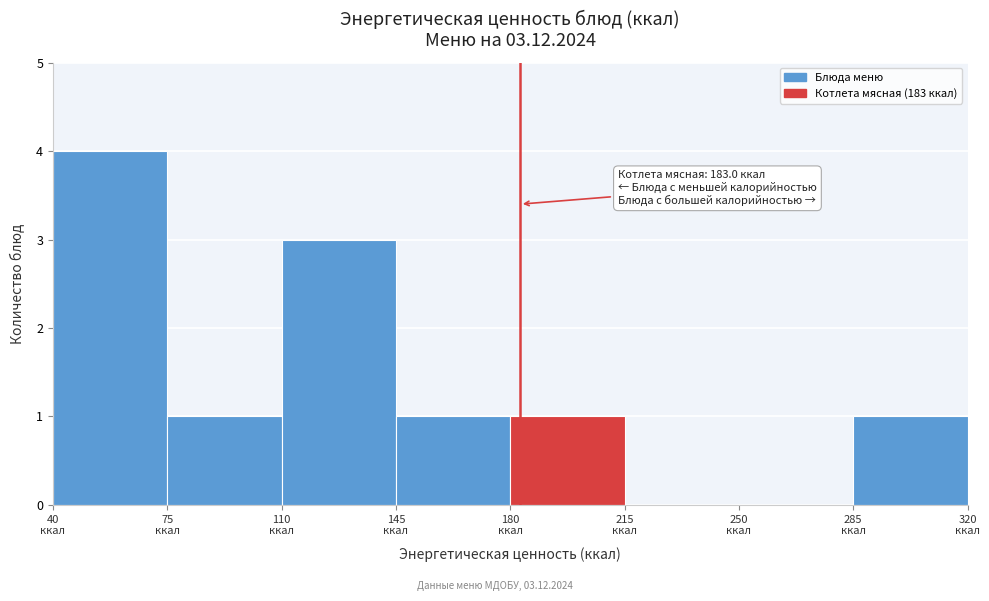

Over which range of the x-axis is the bar tallest?

40 to 75